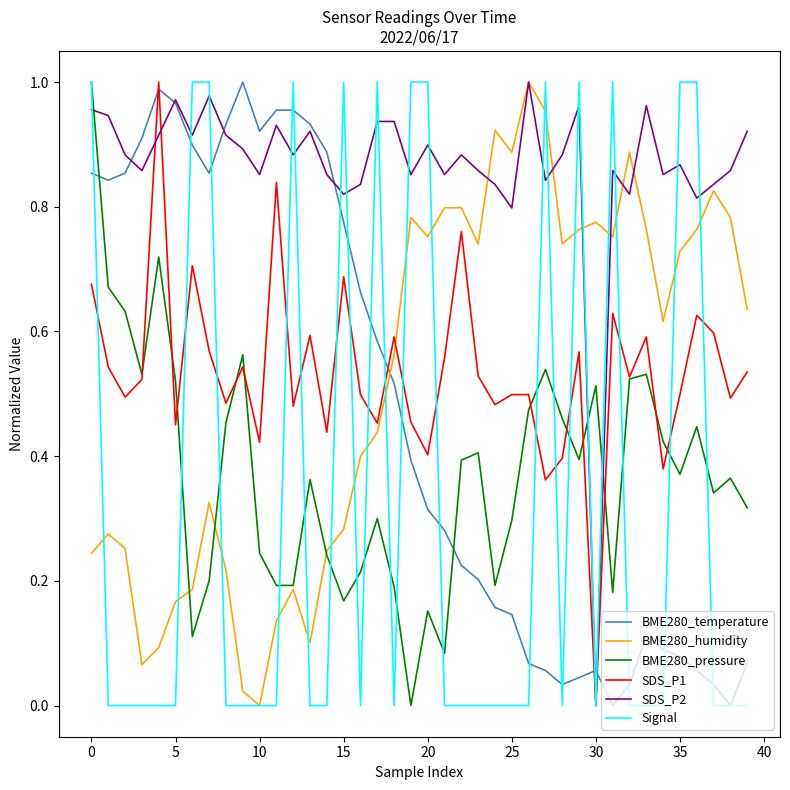

Which series has the largest total across all categories?

SDS_P2